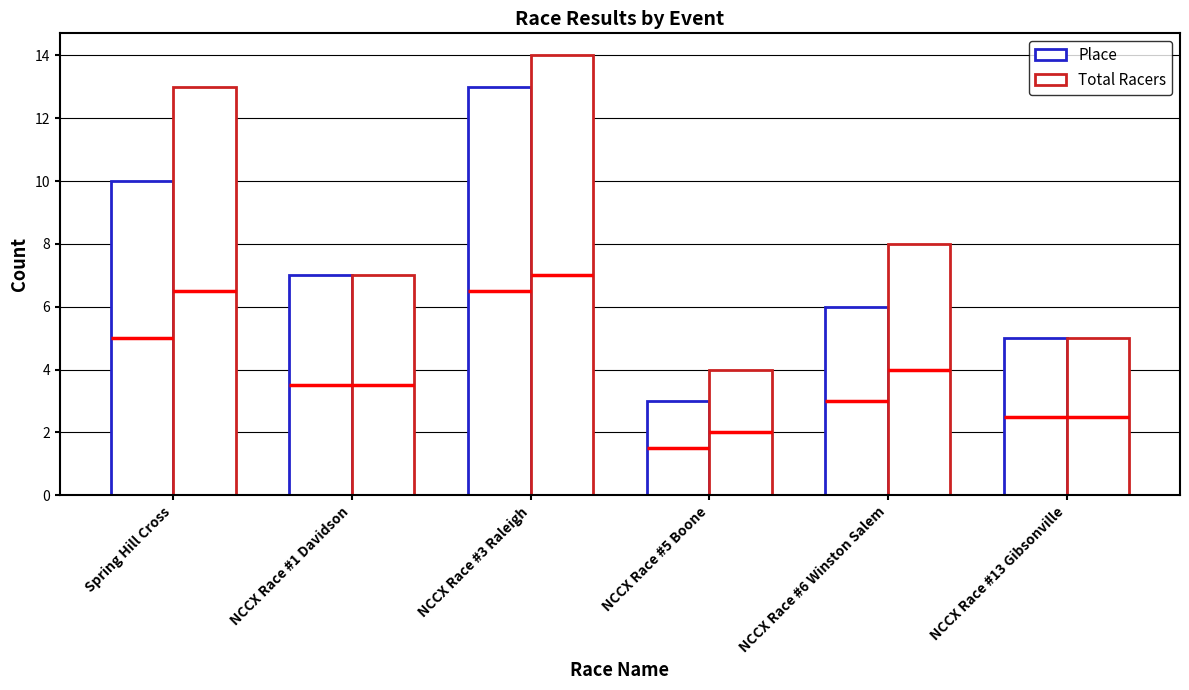

Reading left to right, extract all data points from this chart.

Place: 10	7	13	3	6	5
Total Racers: 13	7	14	4	8	5